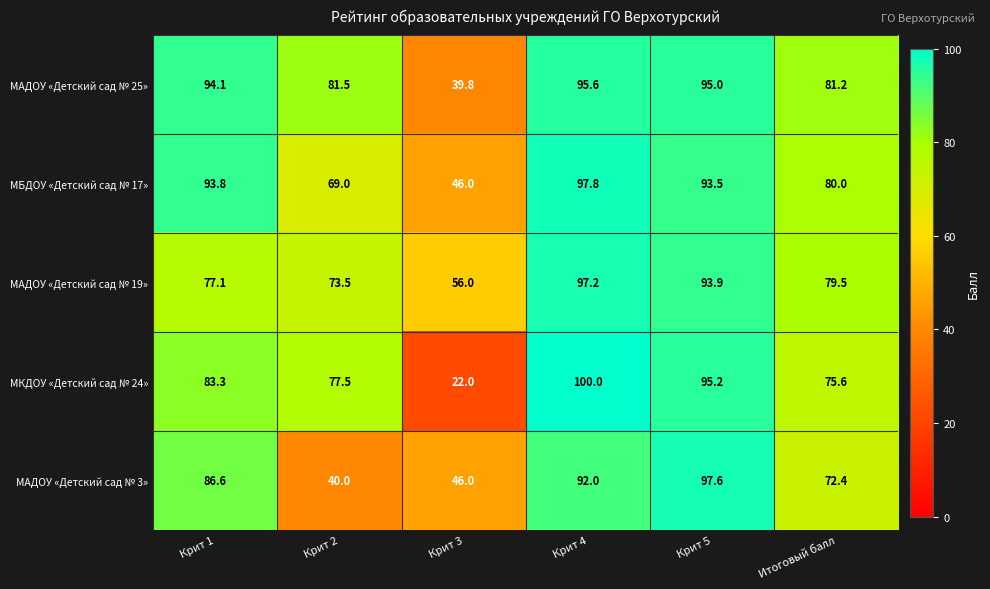

Where does the МАДОУ «Детский сад № 3» series first go above 86?

Крит 1